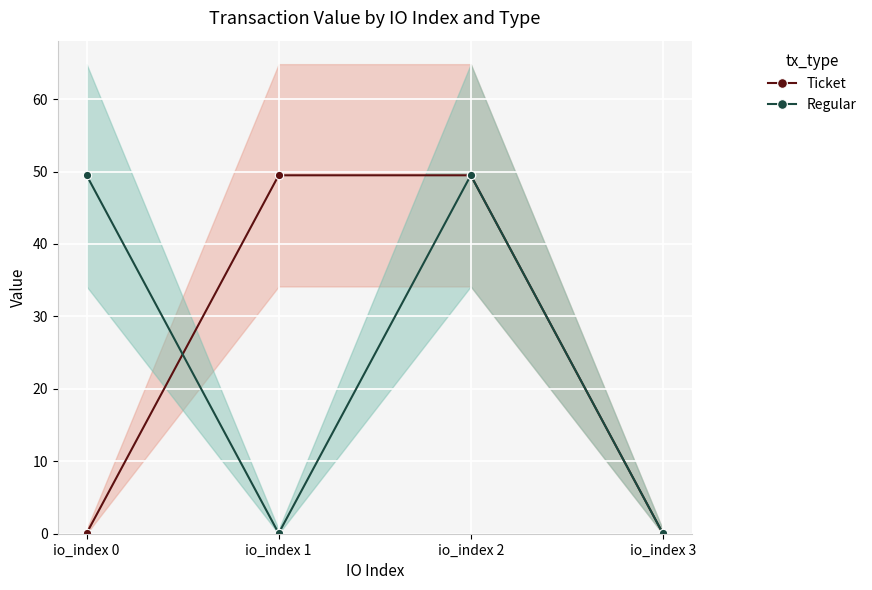

What are all the series names shown in the legend?

Ticket, Regular